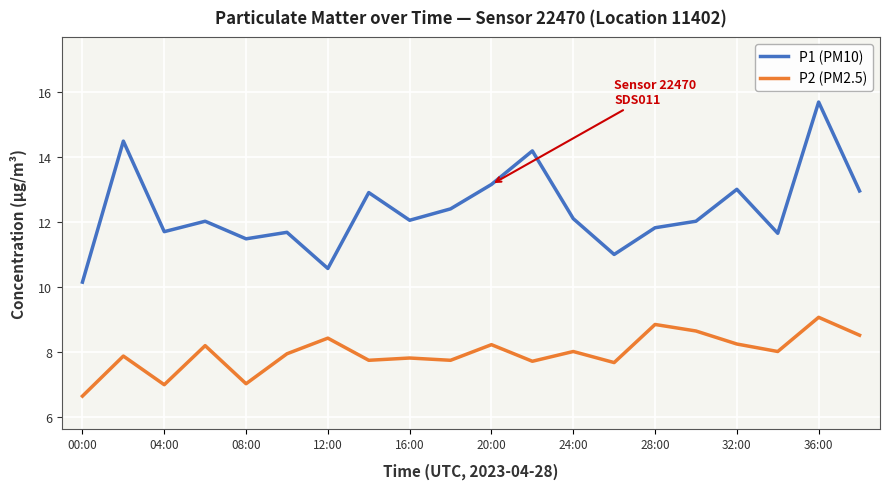

List the series in order of their overall mean, highest first.

P1 (PM10), P2 (PM2.5)